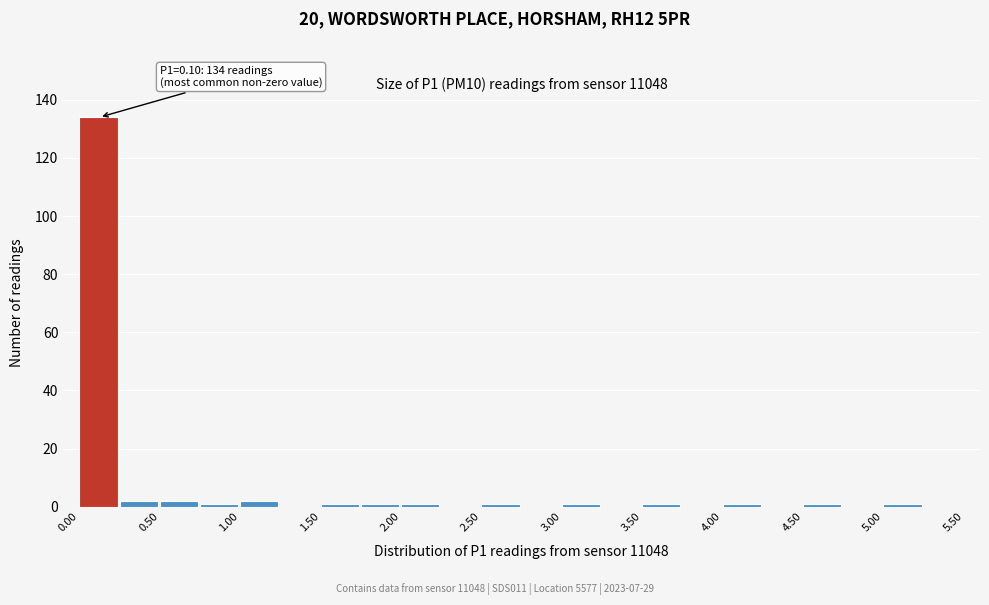

Over which range of the x-axis is the bar tallest?

0.00 to 0.25